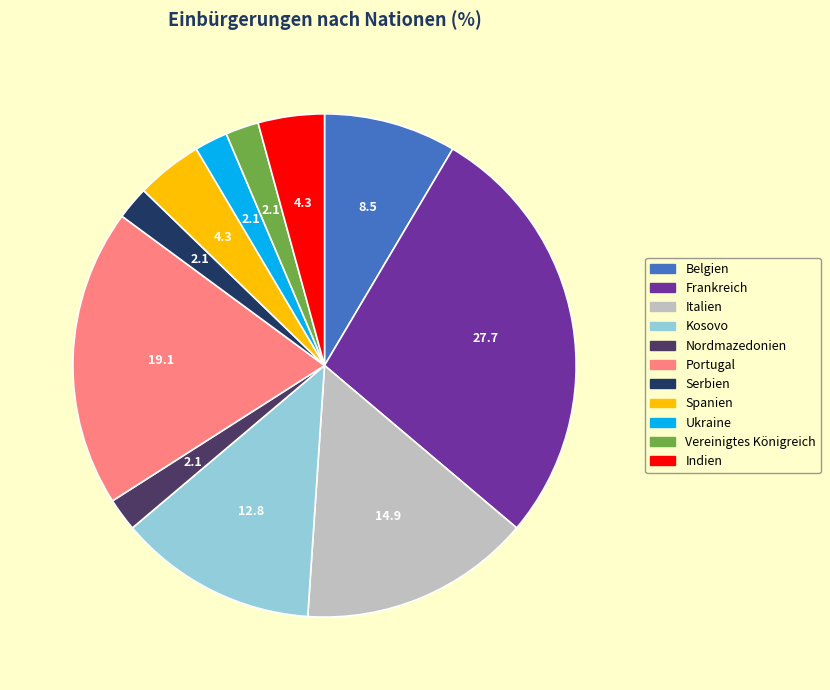

Does any single category account for the majority?

No